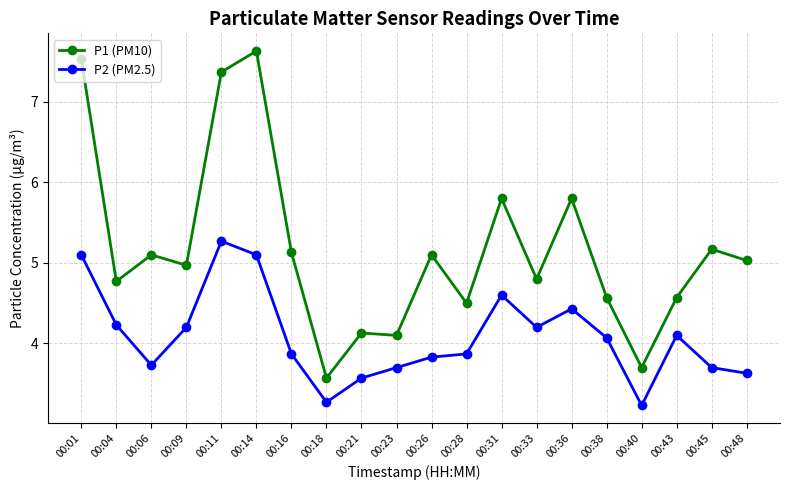

Which series has the largest total across all categories?

P1 (PM10)